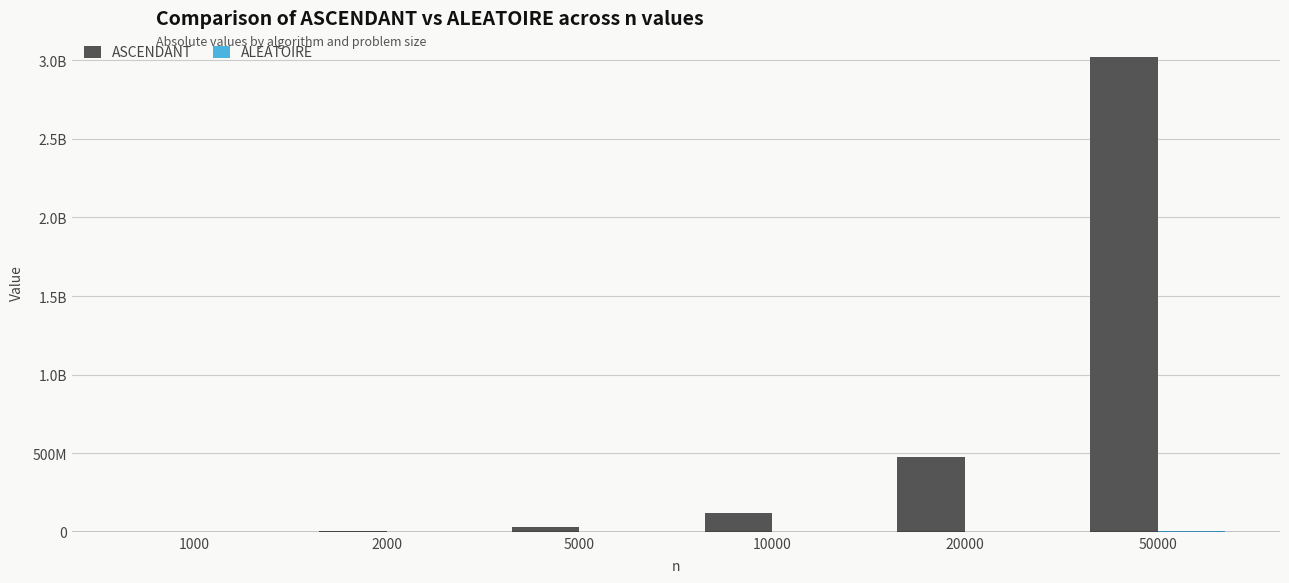

Are the bars horizontal?

No